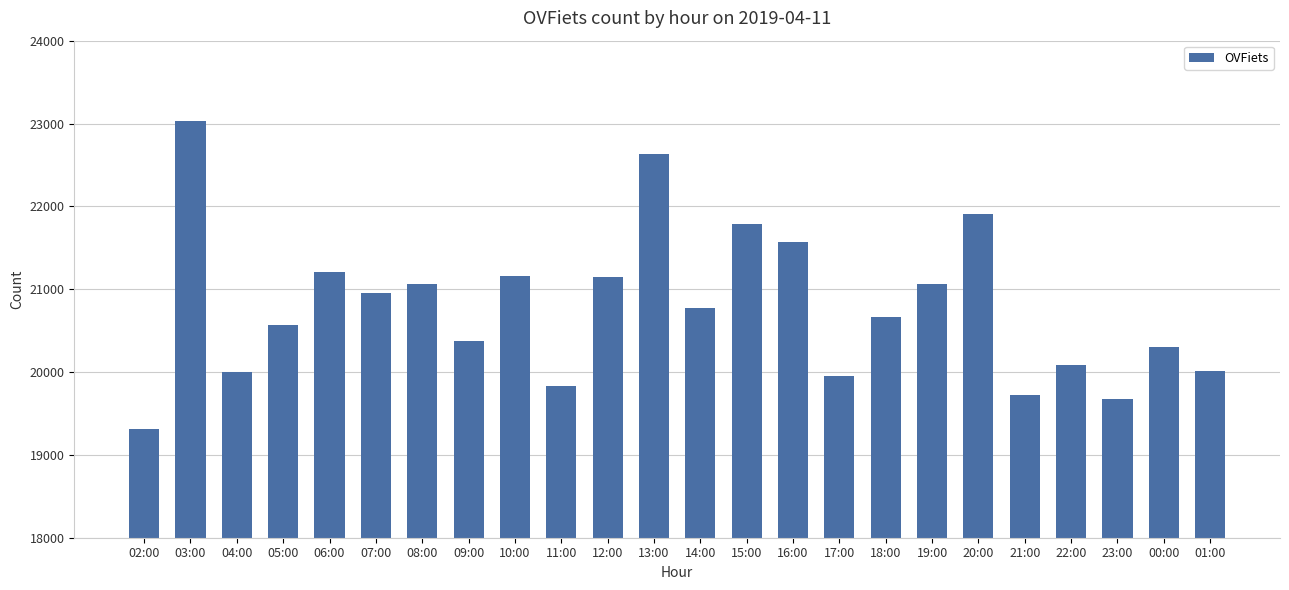

What is the difference between the values at 00:00 and 09:00?

64